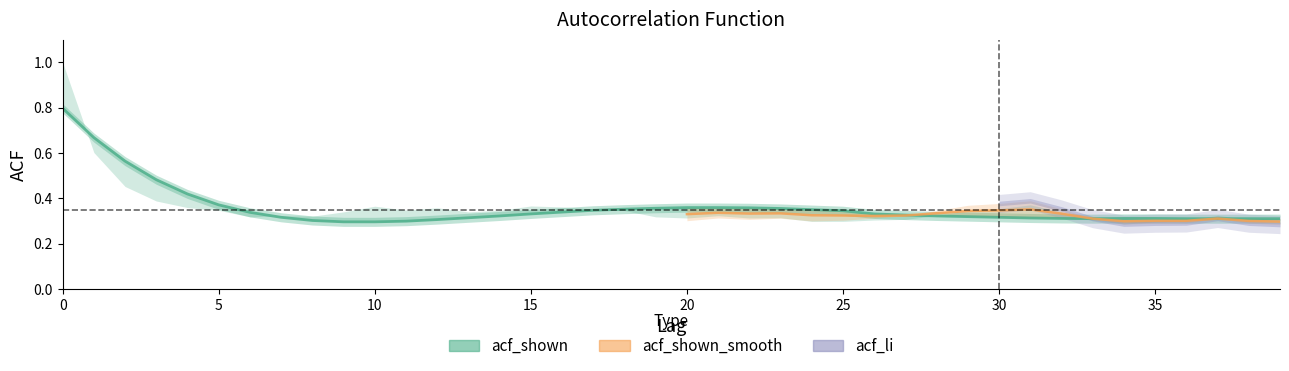

The acf_li series shows 0.1 at 20. True or false?

False